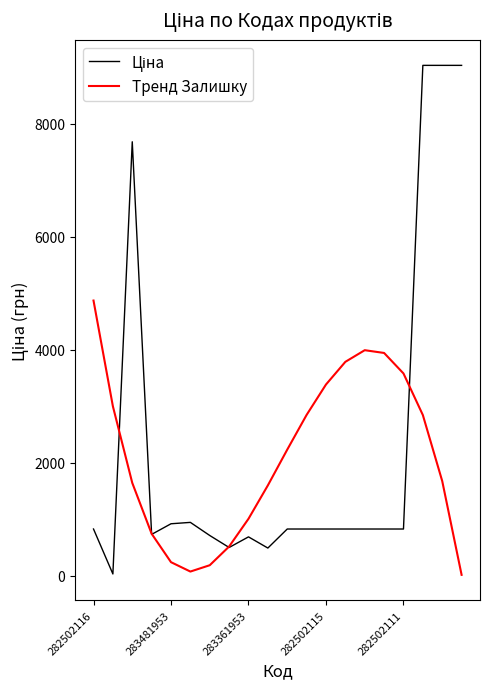

How many intersections are there between Ціна and Тренд Залишку?

5